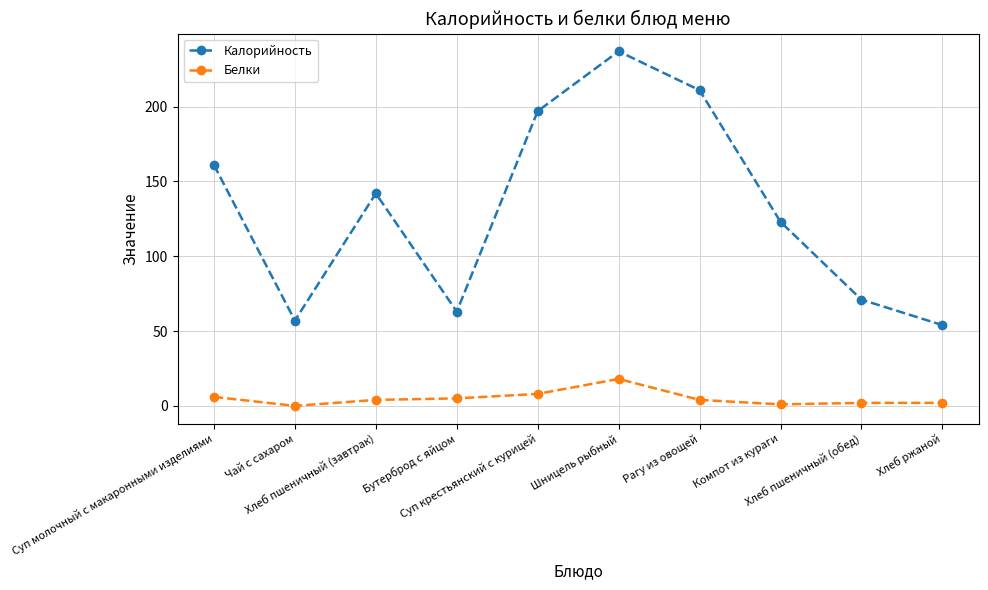

How many interior local peaks does the Калорийность series have?

2